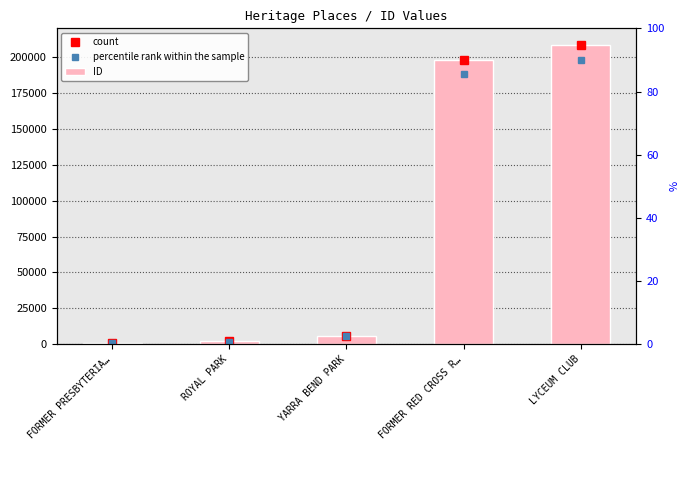

What is the approximate value at ROYAL PARK?

1954